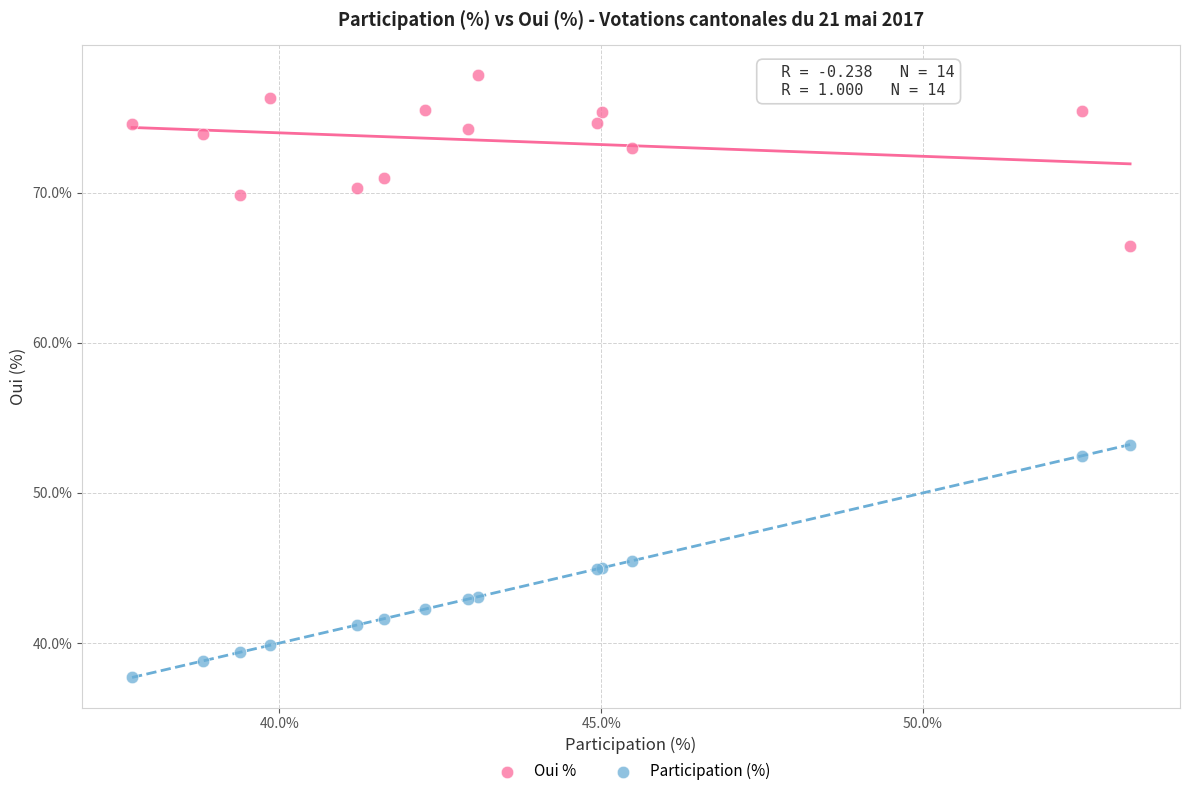

Which series has the widest spread of Y values?

Participation (%)